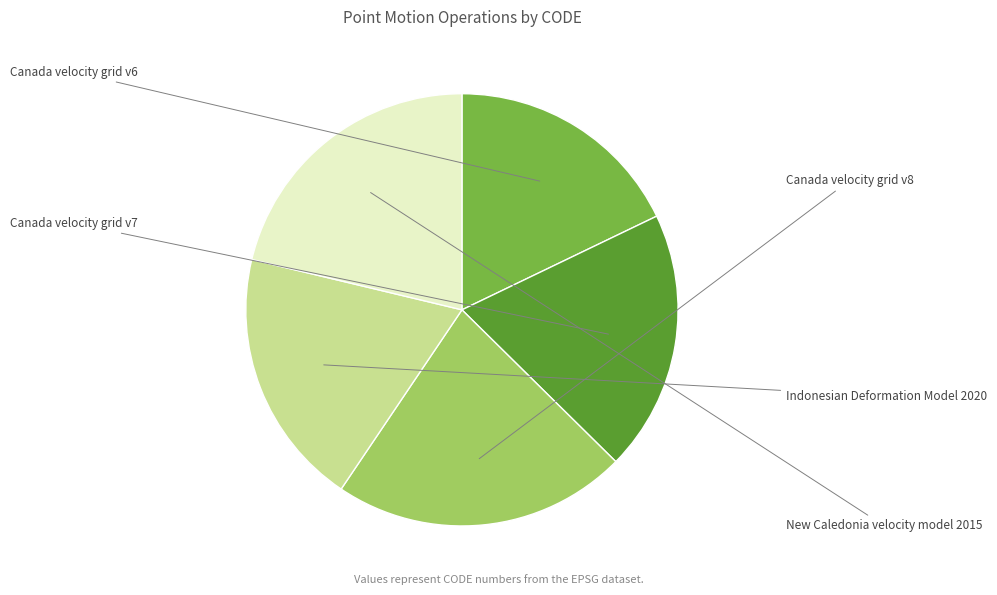

Is there any slice that represents more than half of the pie?

No